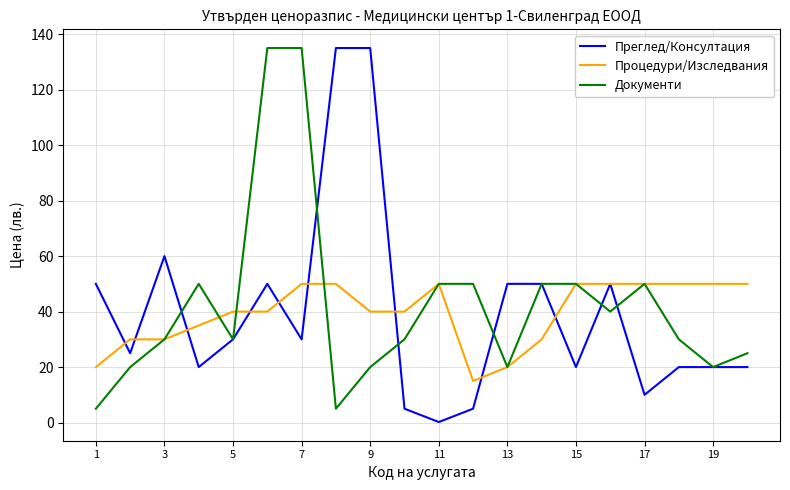

Which series has the widest spread of values?

Преглед/Консултация